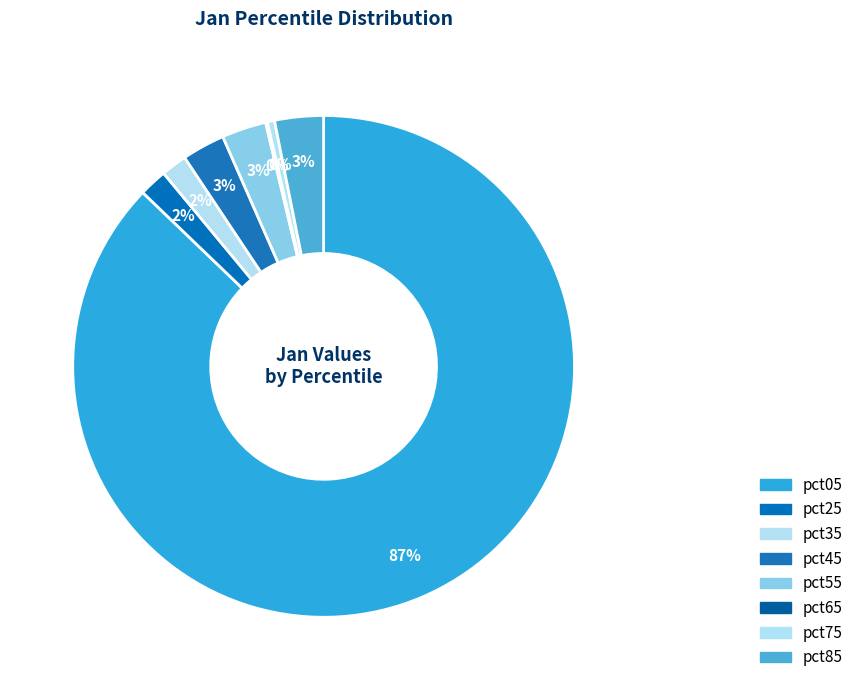

What is the majority slice?

pct05